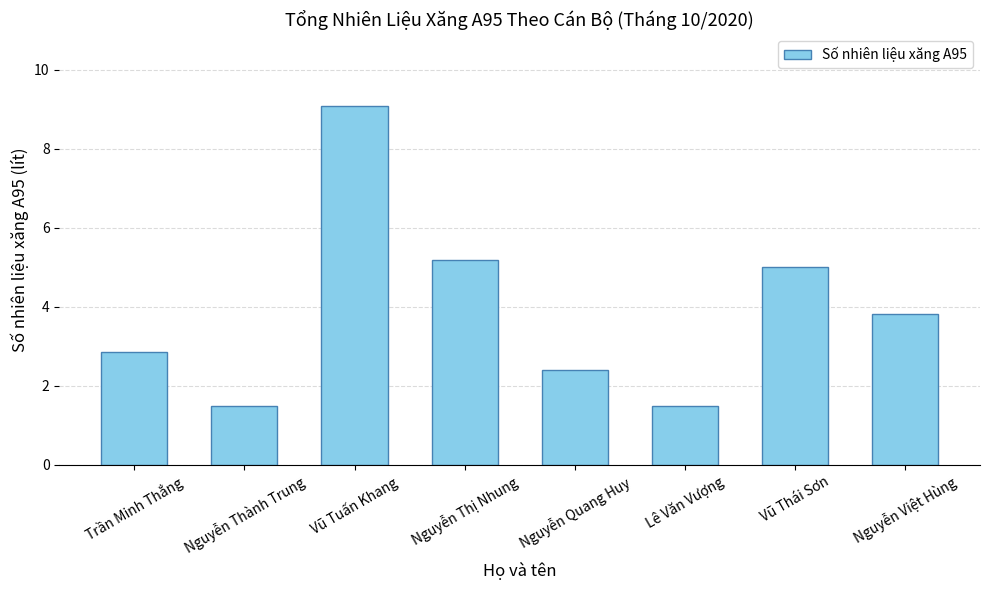

Where is the data nearest to the value 5?

Vũ Thái Sơn